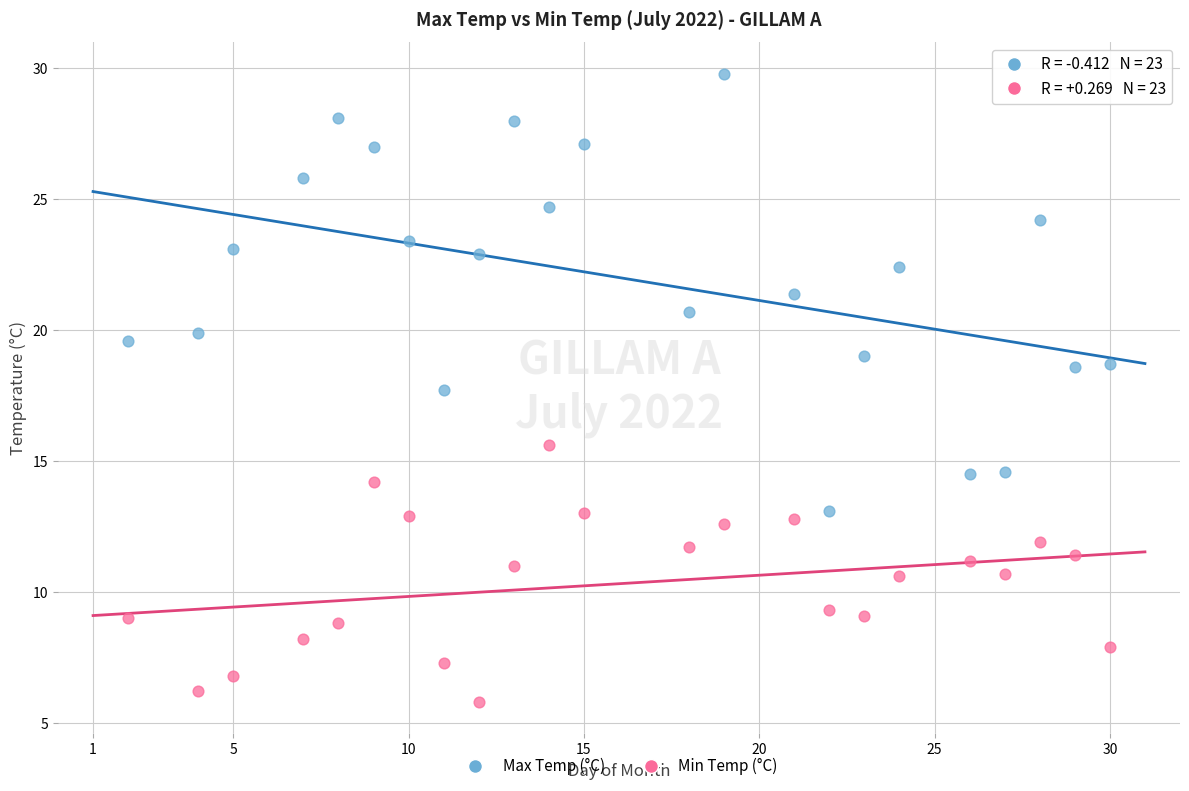

Which series contains the highest Y value?

Max Temp (°C)